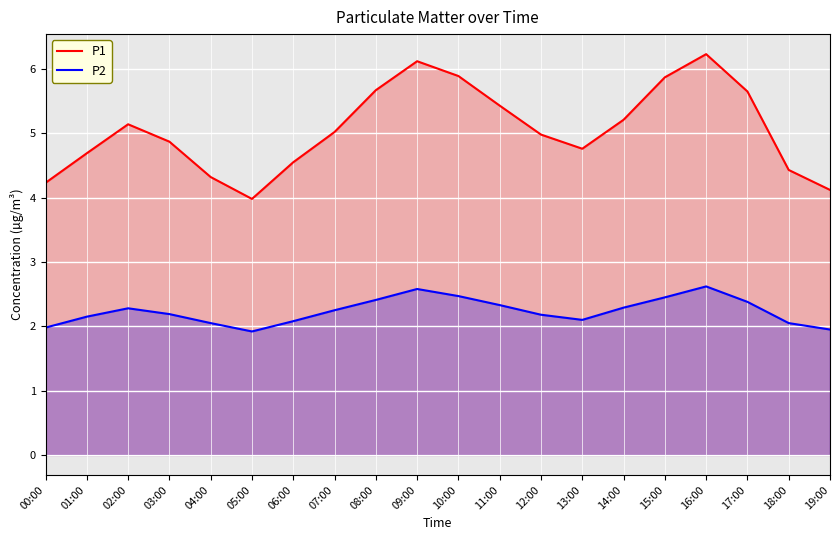

Does the chart display data point markers on the line(s)?

No